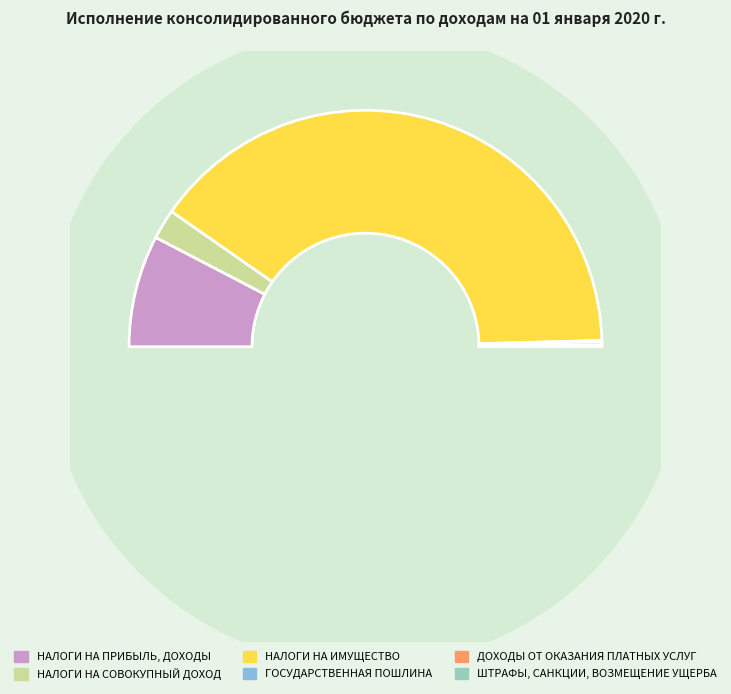

The НАЛОГИ НА СОВОКУПНЫЙ ДОХОД slice represents 4% of the pie. True or false?

True